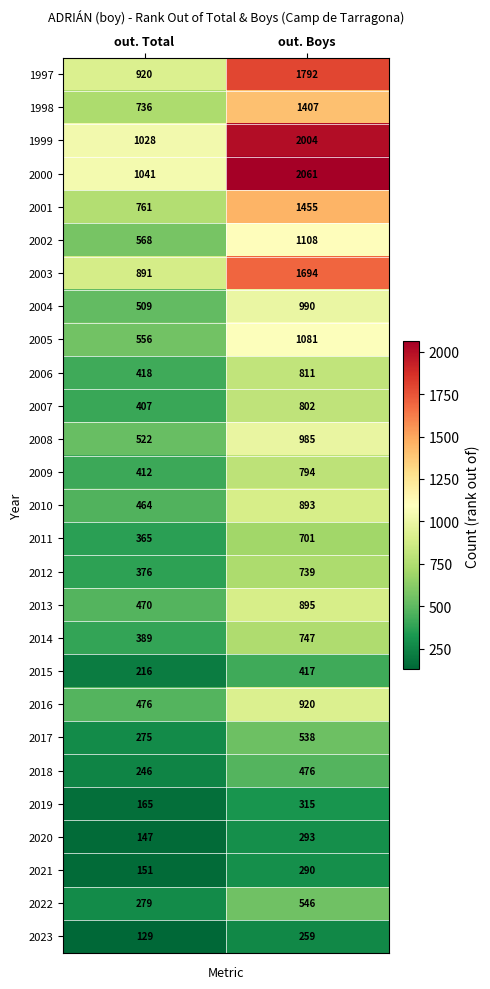

What is the maximum value for 2017?

538